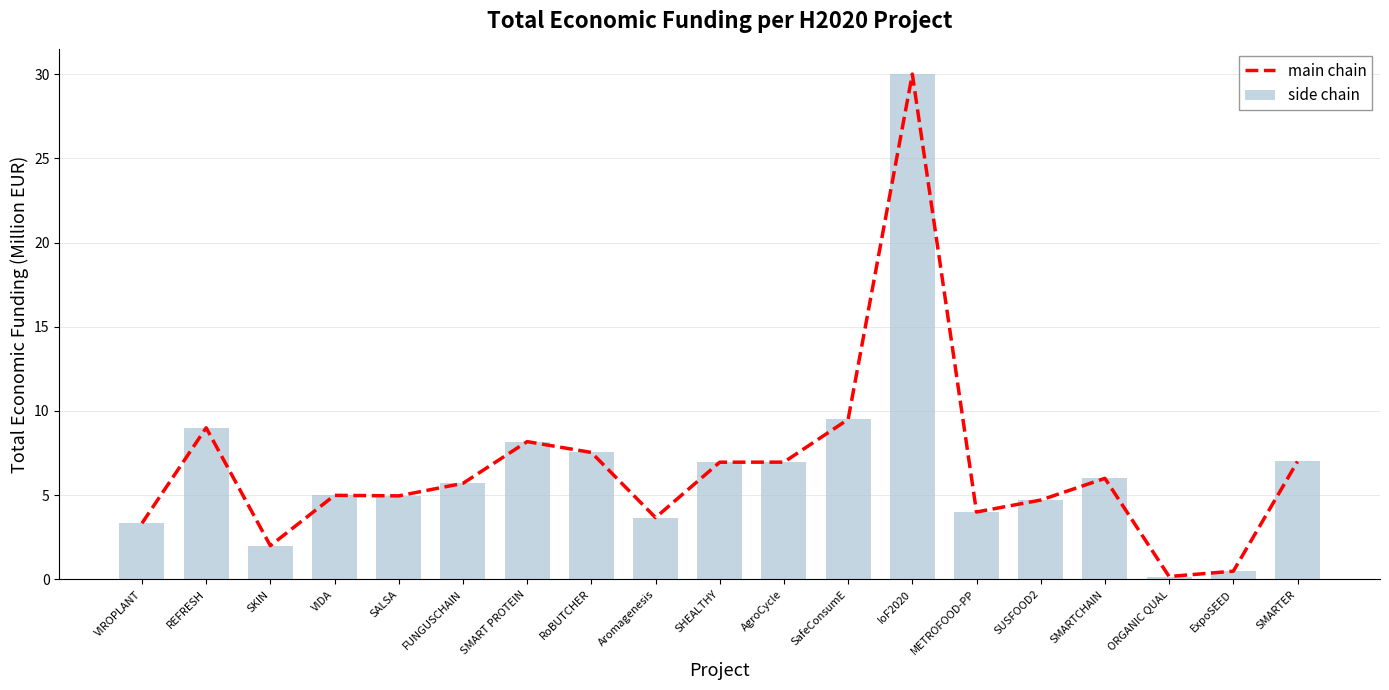

Is the value of side chain at FUNGUSCHAIN greater than the value of main chain at FUNGUSCHAIN?

No